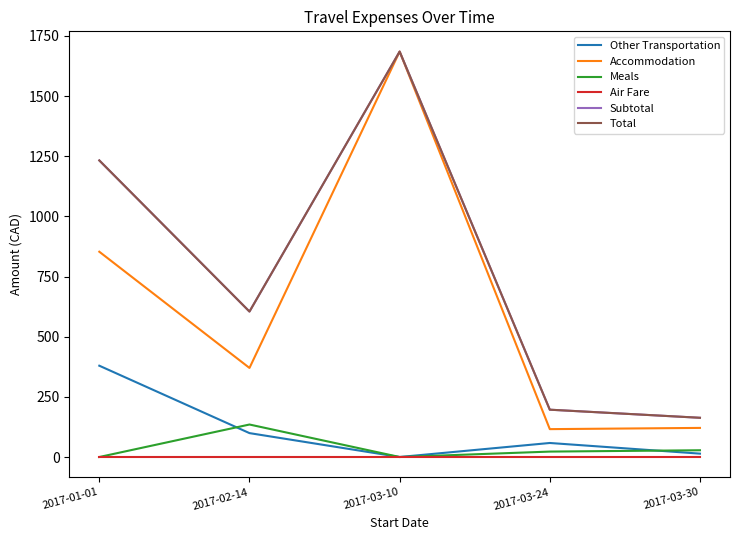

What is the difference between the maximum and minimum values in the Accommodation series?

1568.7